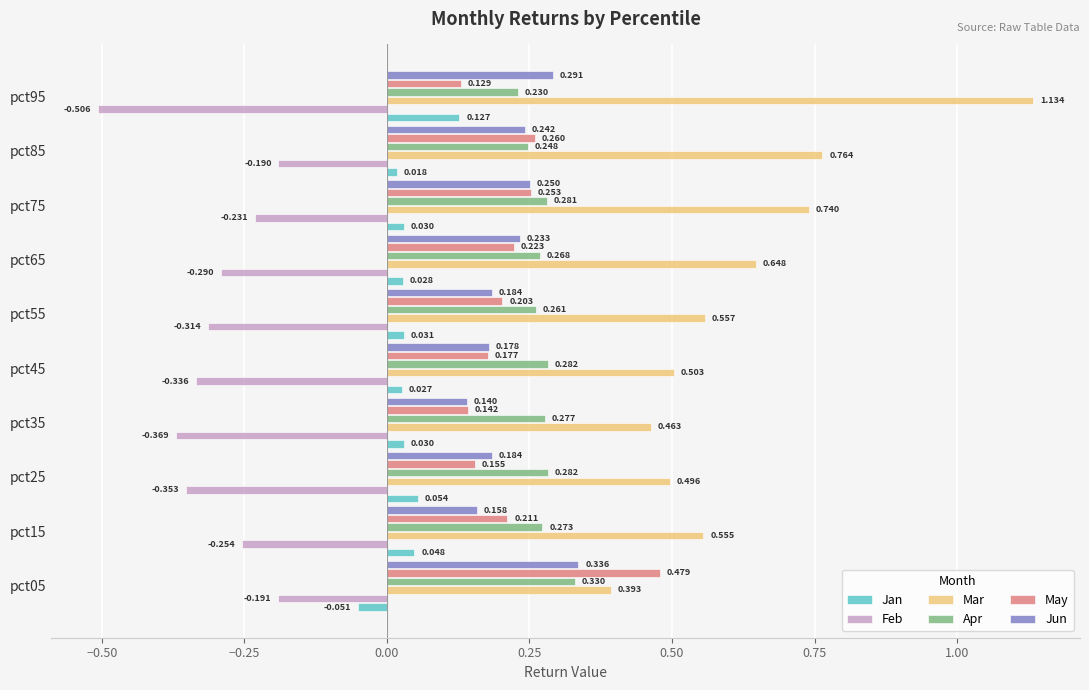

At which label does Mar reach its minimum?

pct05